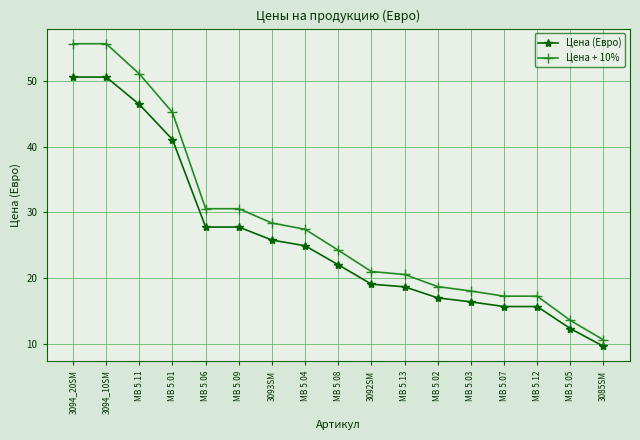

Is it true that Цена (Евро) equals 18.1 at MB 5.09?

False